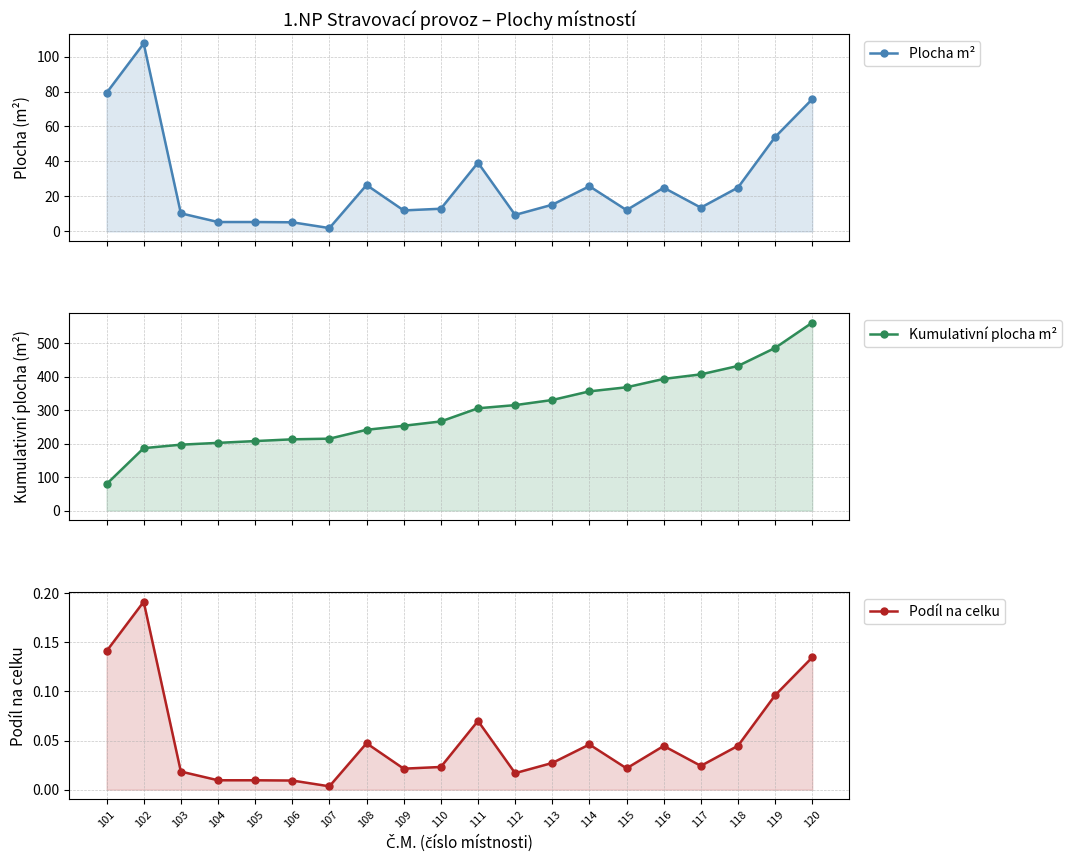

At which label is Kumulativní plocha m² closest to 320?

112